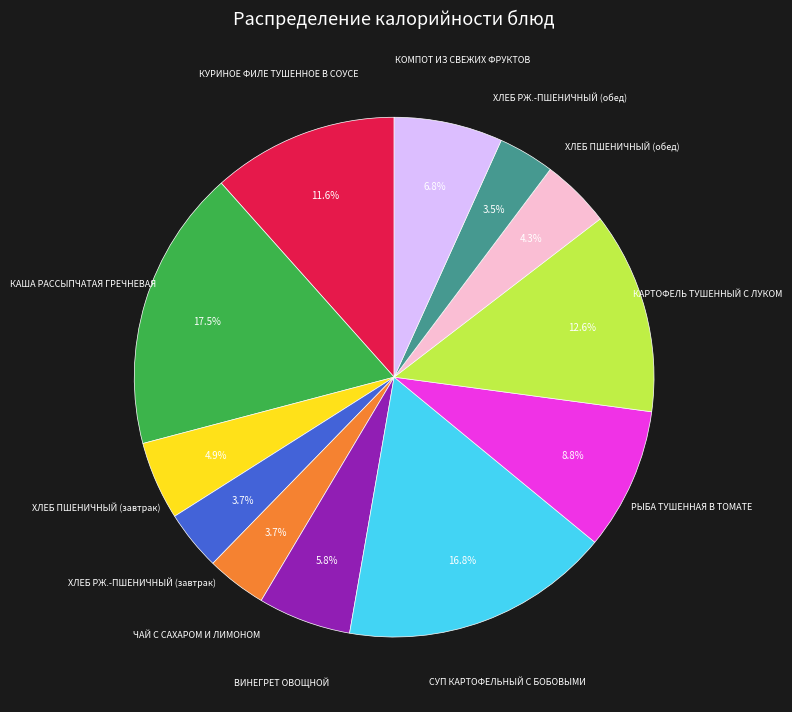

Is there a majority slice in this chart?

No